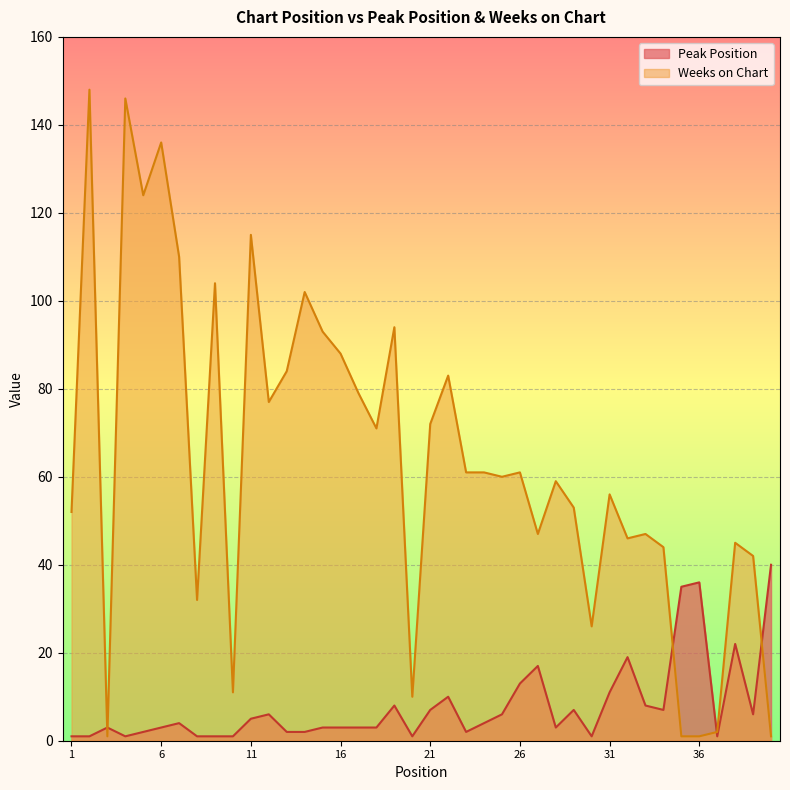

How many intersections are there between Weeks on Chart and Peak Position?

5